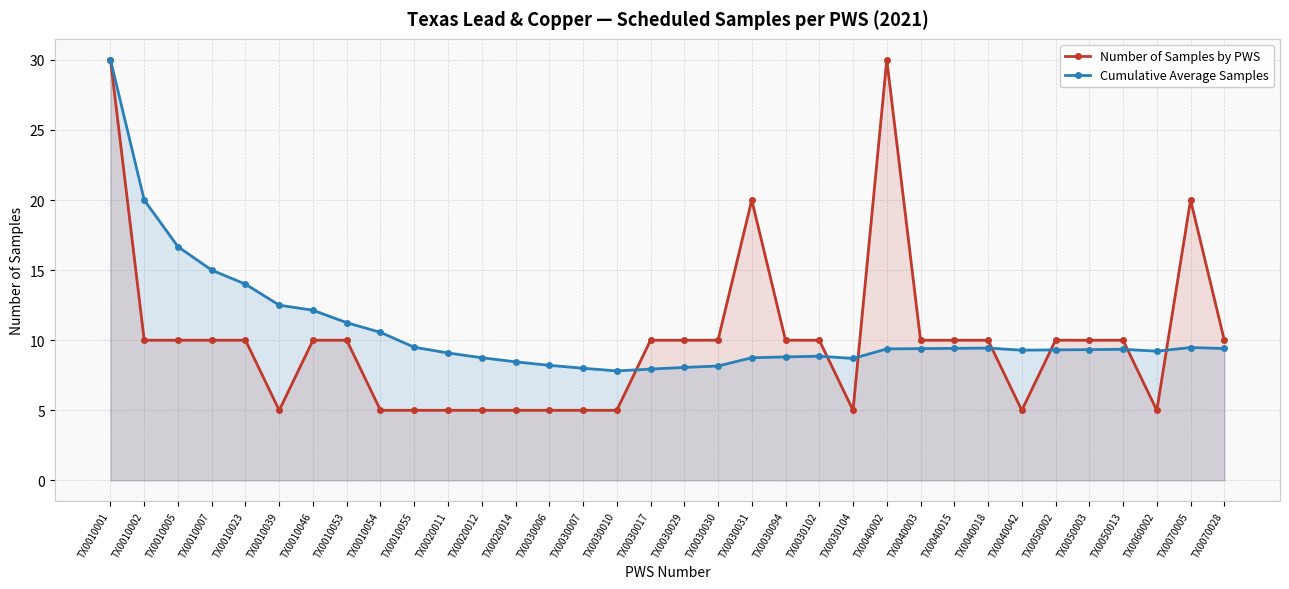

Between TX0030031 and TX0020011, which is larger?

TX0030031